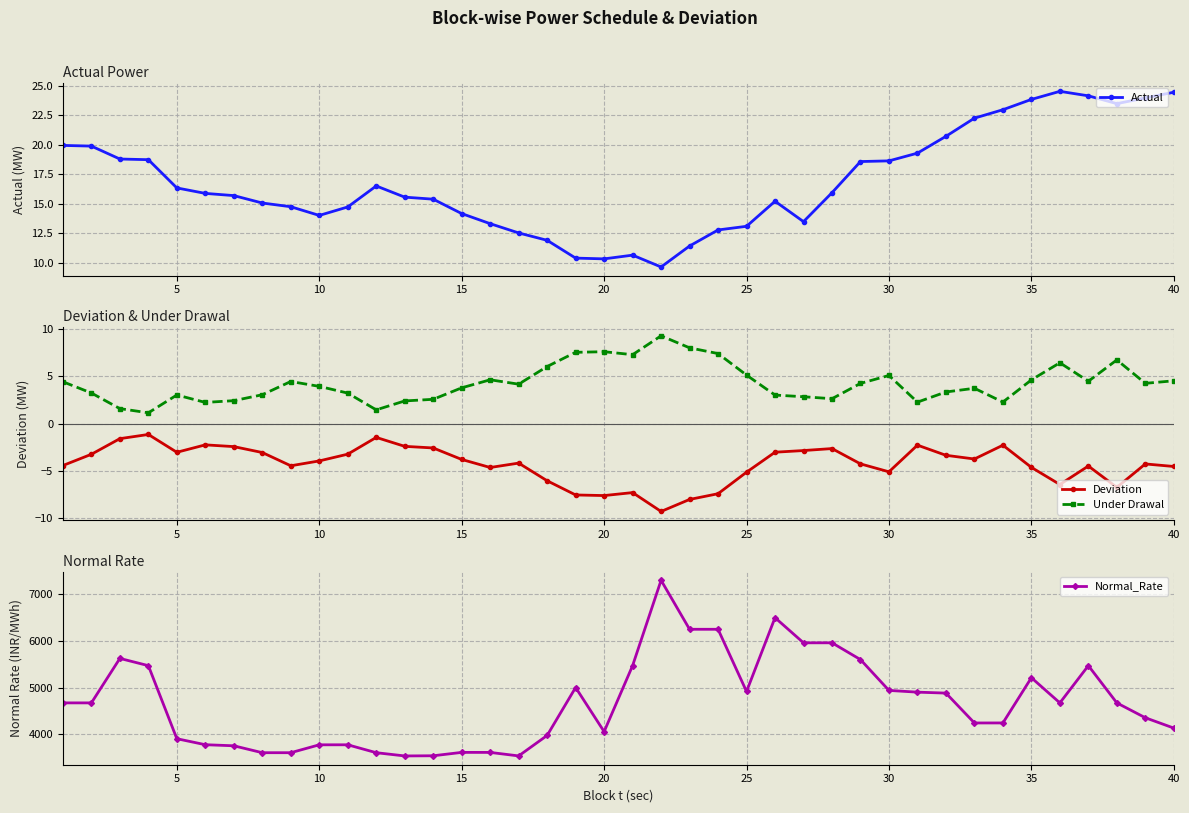

True or false: Under Drawal and Deviation intersect in this chart.

False